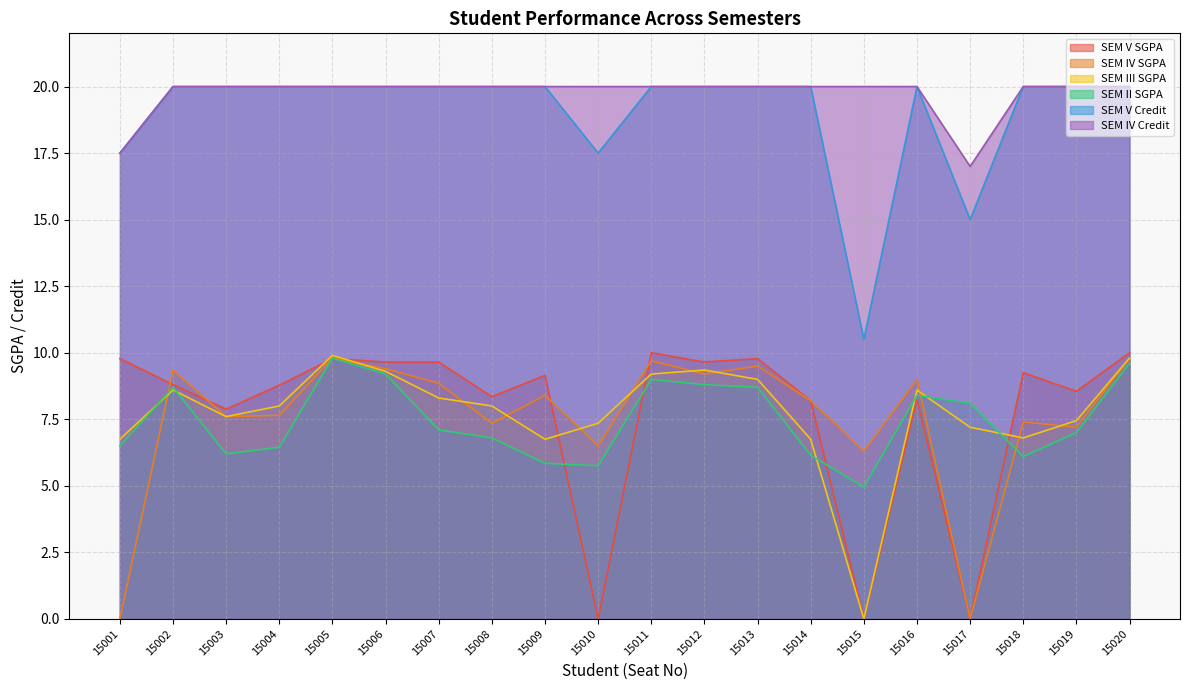

Is the value of SEM IV SGPA at 15001 greater than the value of SEM IV Credit at 15004?

No